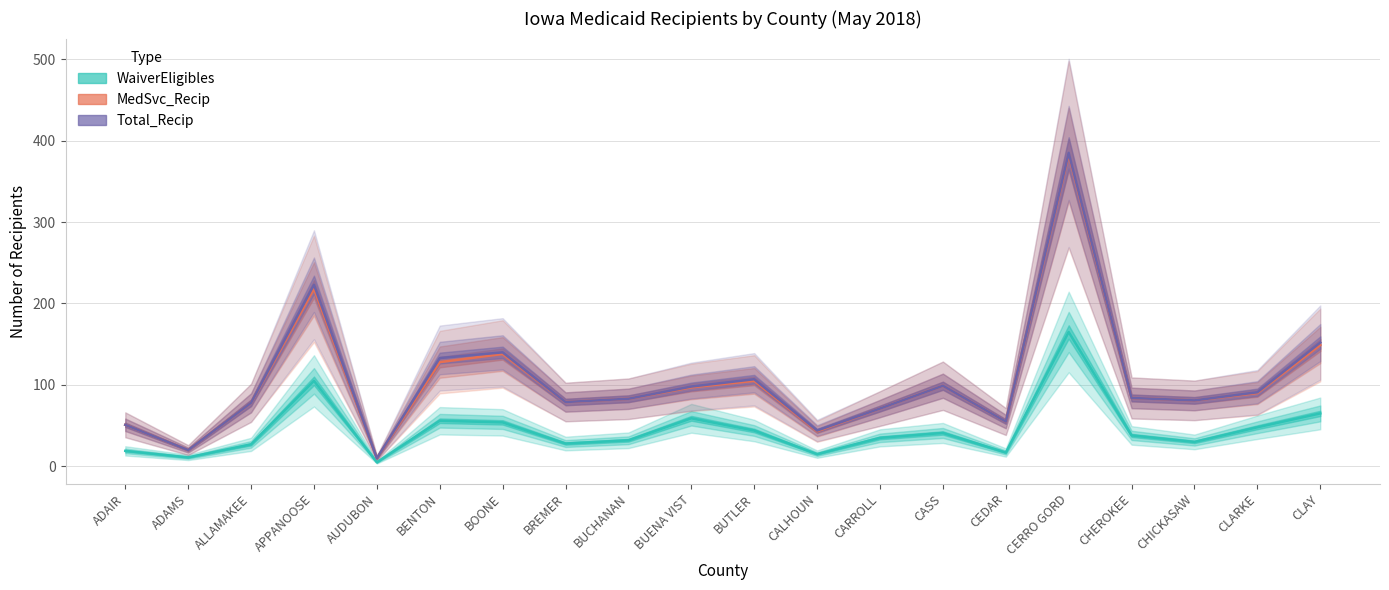

What is the label of the 15th point from the left?

CEDAR